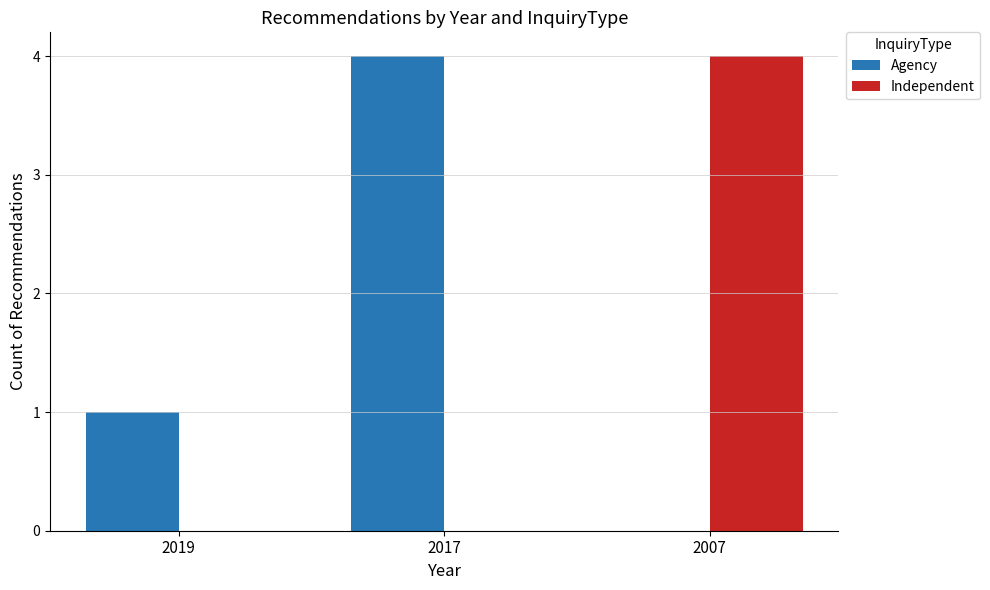

Which series has the largest total across all categories?

Agency